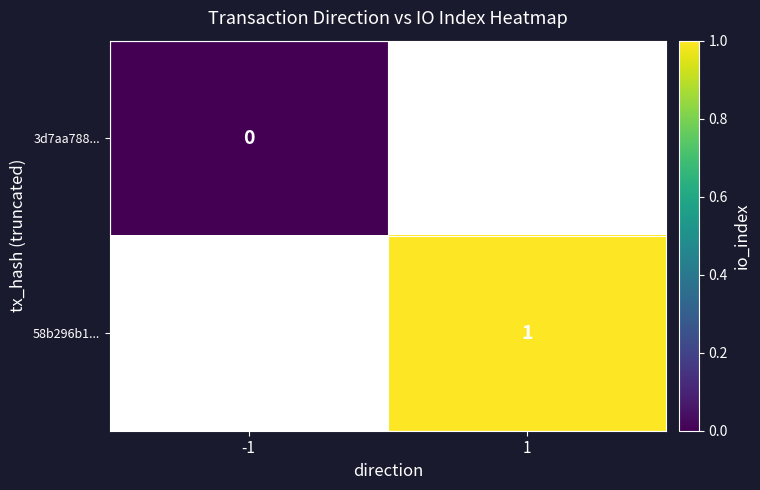

How many distinct data groups are displayed?

2